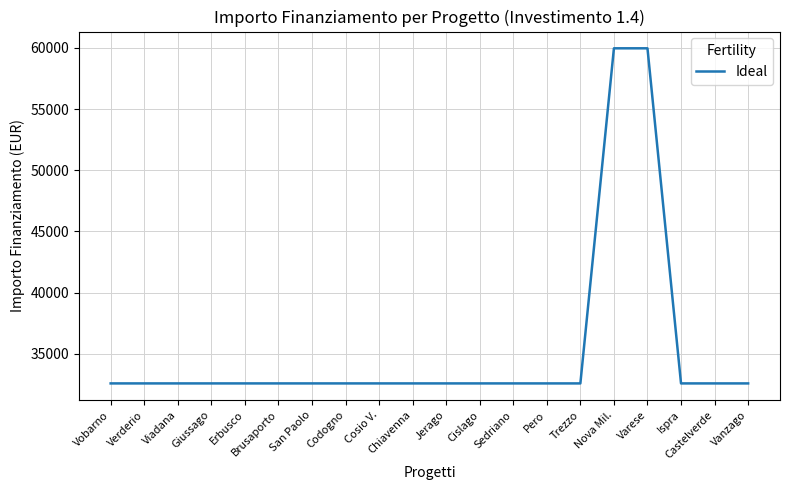

True or false: the data shows 32589 at Codogno.

True